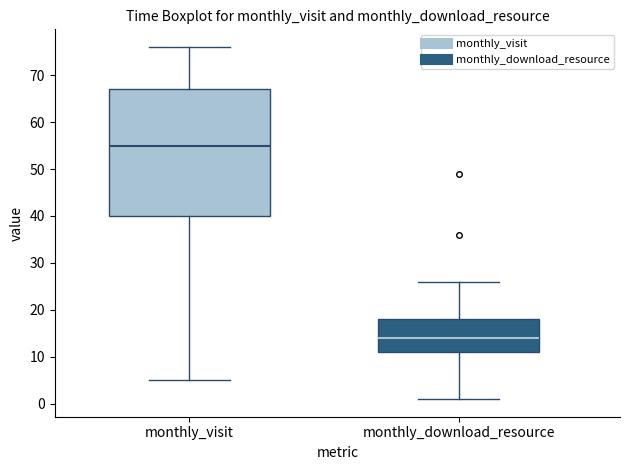

Which box has the lowest median line?

monthly_download_resource